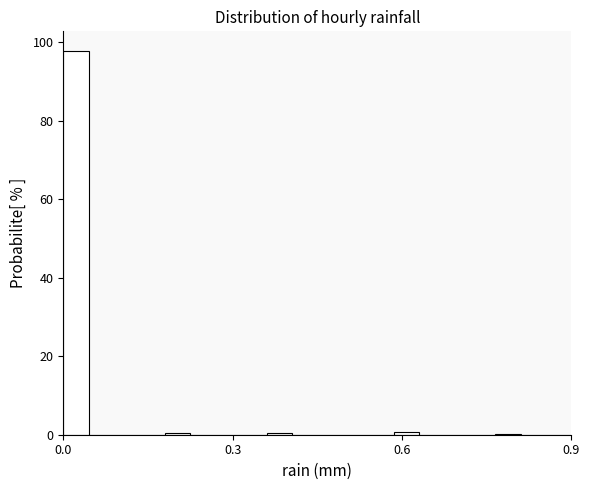

Read against the x-axis, roughly where is the centre of the tallest bar?

0.00